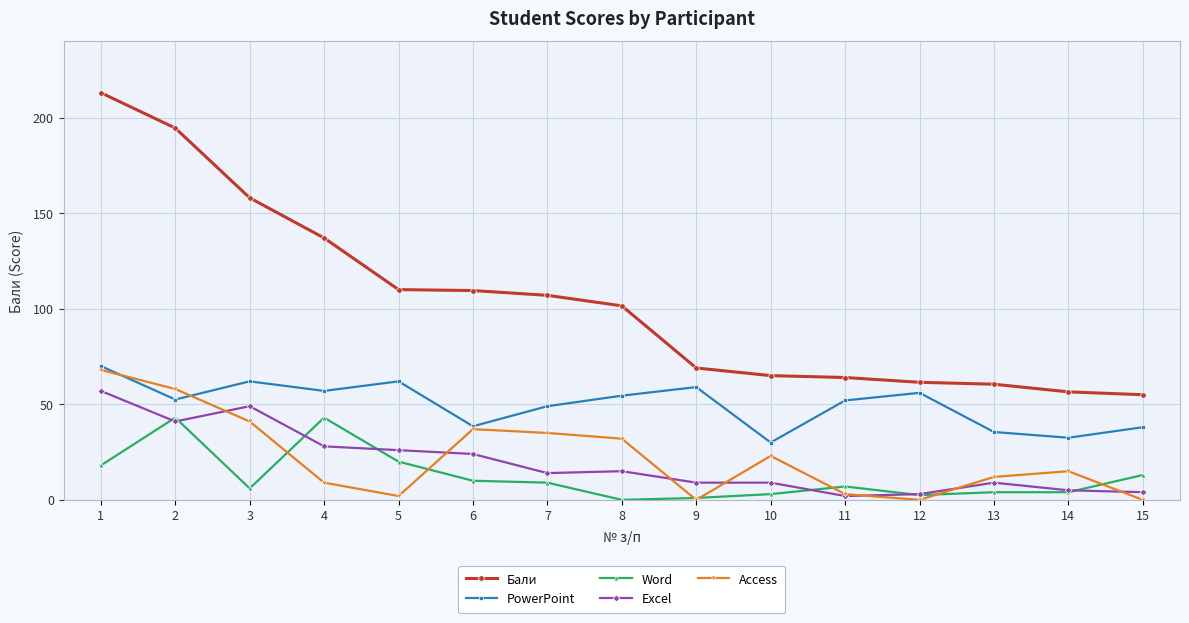

At which category does PowerPoint reach its first local peak?

3